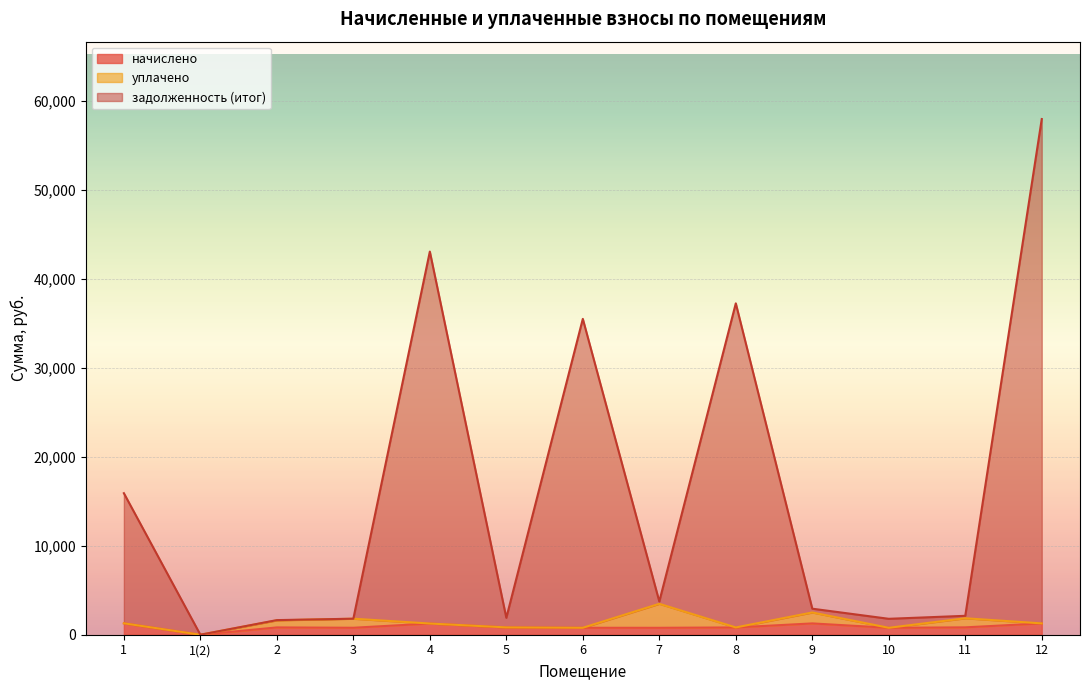

True or false: задолженность (итог) and начислено intersect in this chart.

False